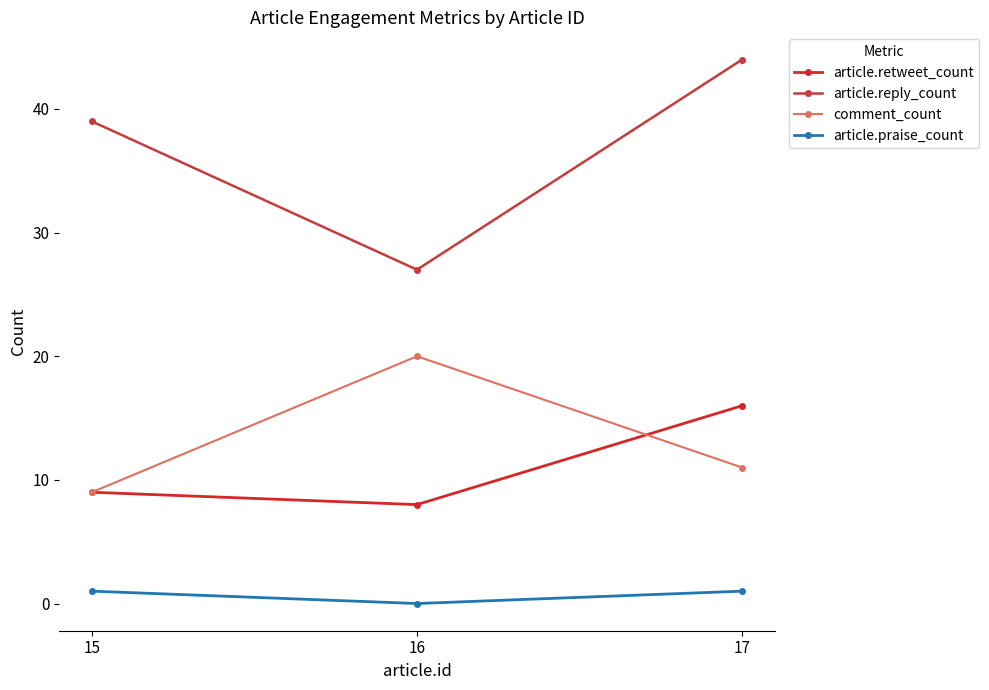

What is the difference between the article.reply_count values at 17 and 15?

5